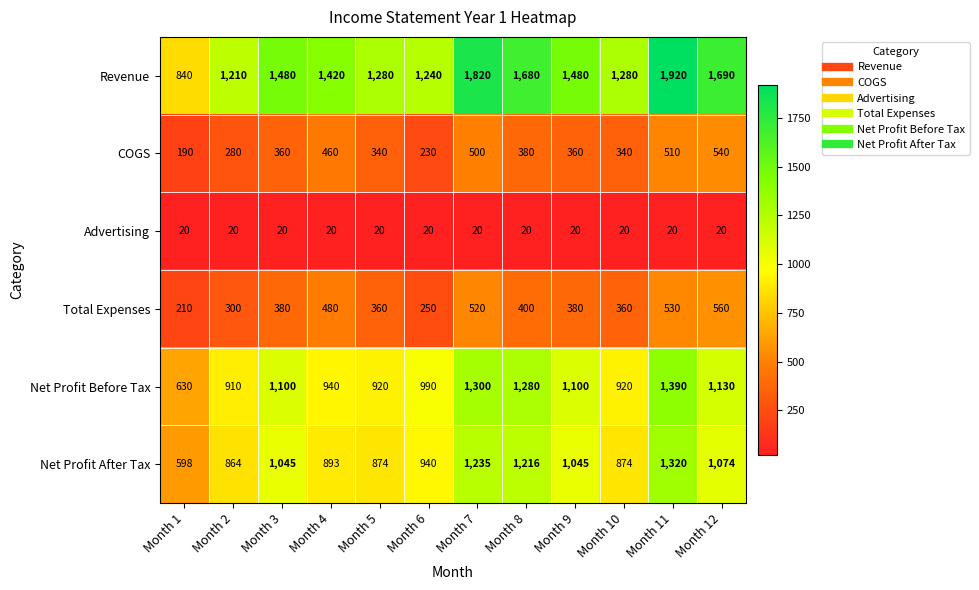

True or false: Net Profit Before Tax has a value of 990 at Month 6.

True